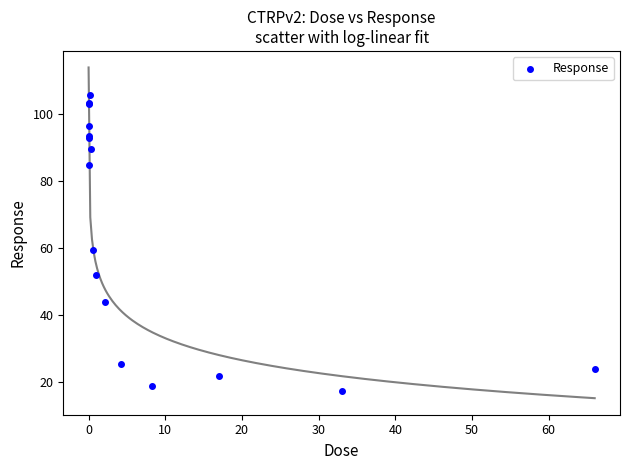

What Y value in the scatter plot is closest to 61?

59.4